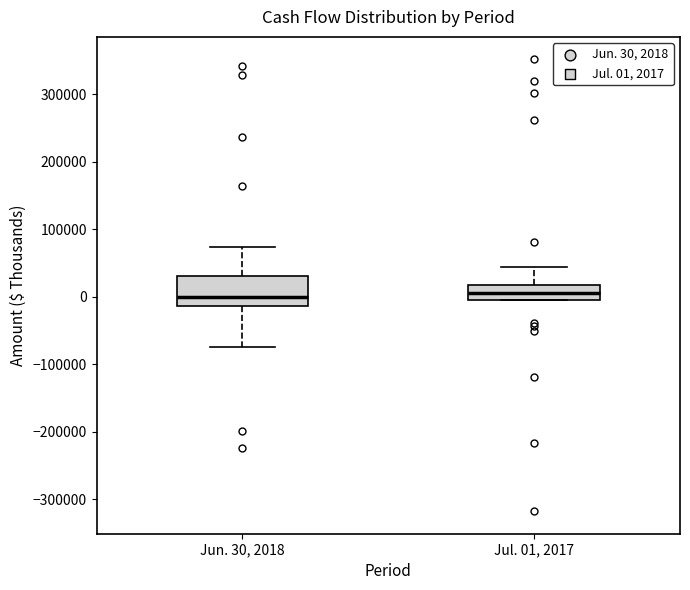

Where does the median line of the box for Jul. 01, 2017 sit on the y-axis? The values are not printed on the chart, so give them approximately, as read against the axis.

10000